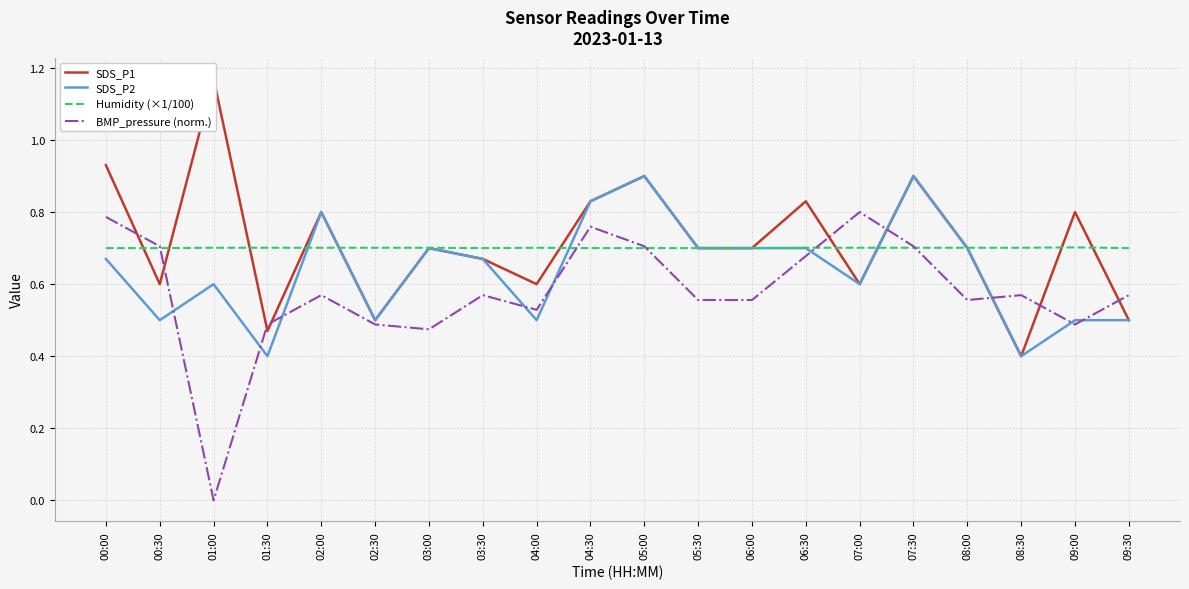

At which label does SDS_P2 reach its minimum?

01:30